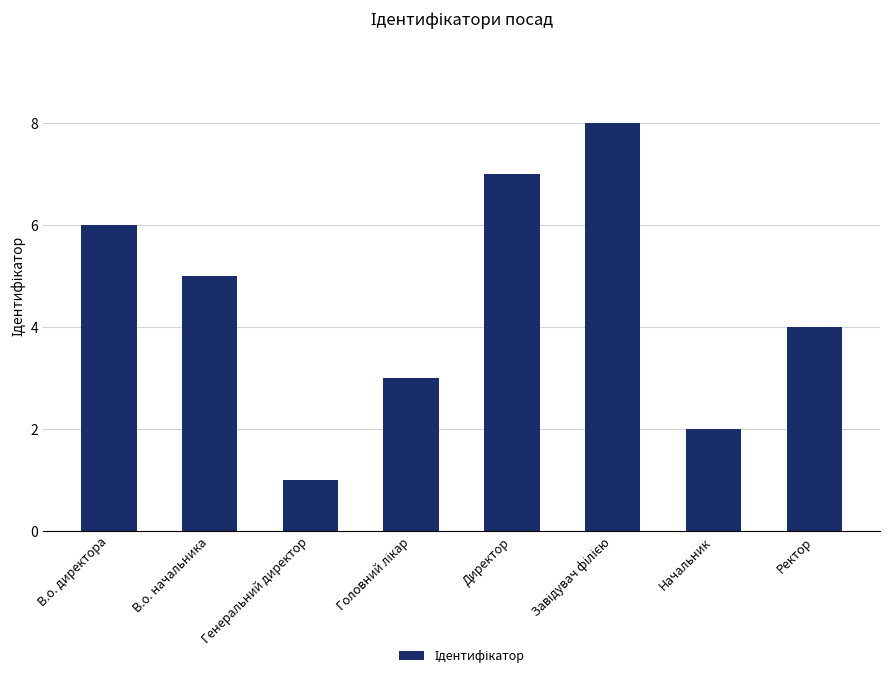

The value at Ректор is 4. True or false?

True